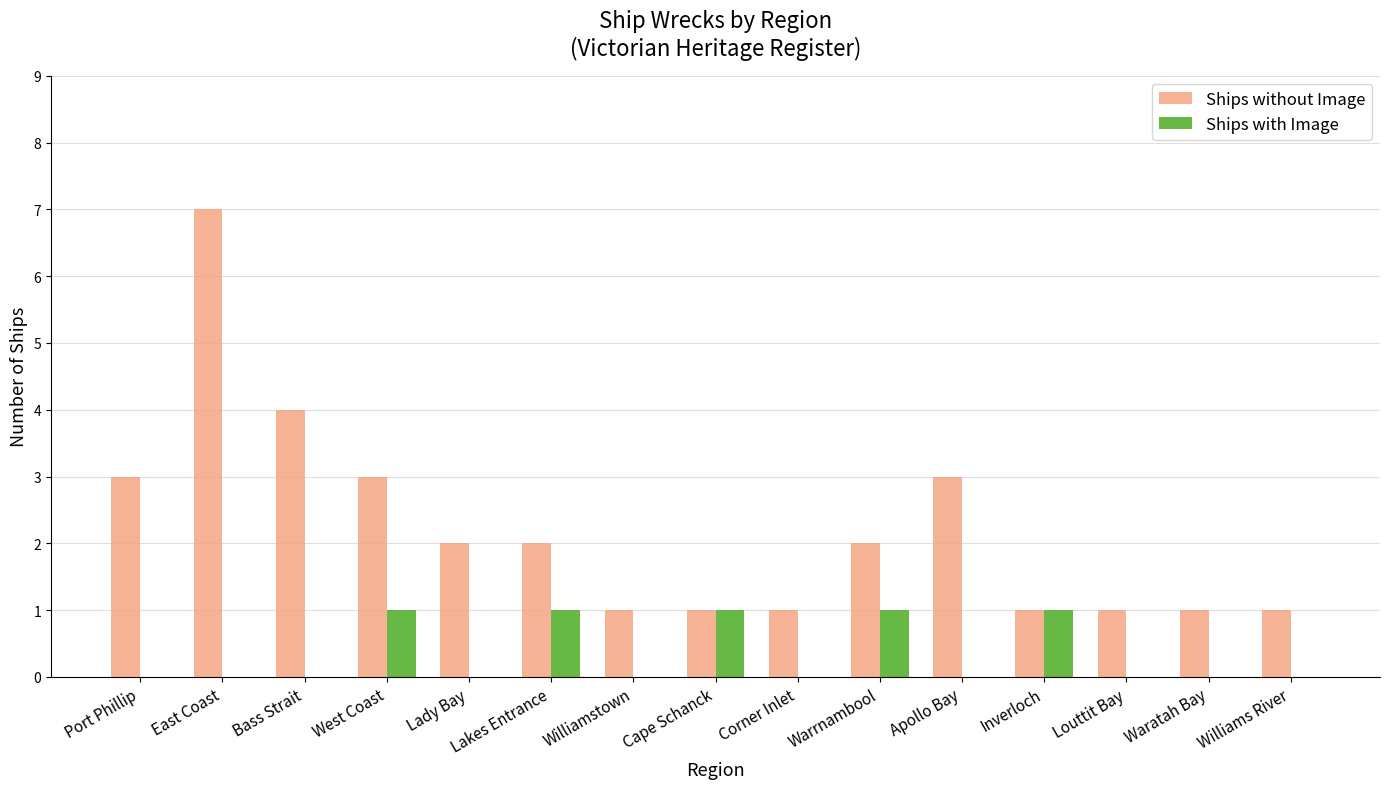

Are the bars grouped side by side (vs. stacked)?

Yes